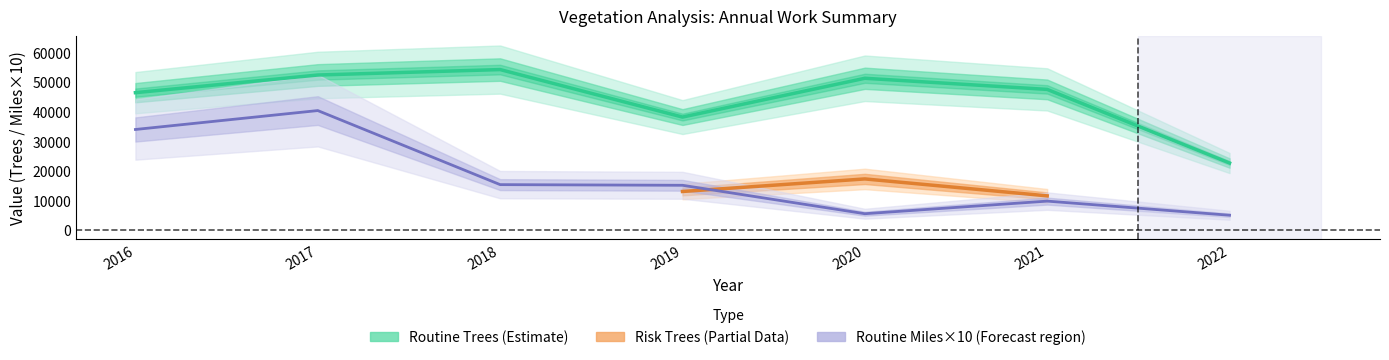

At which category does Routine Miles reach its first local valley?

2020